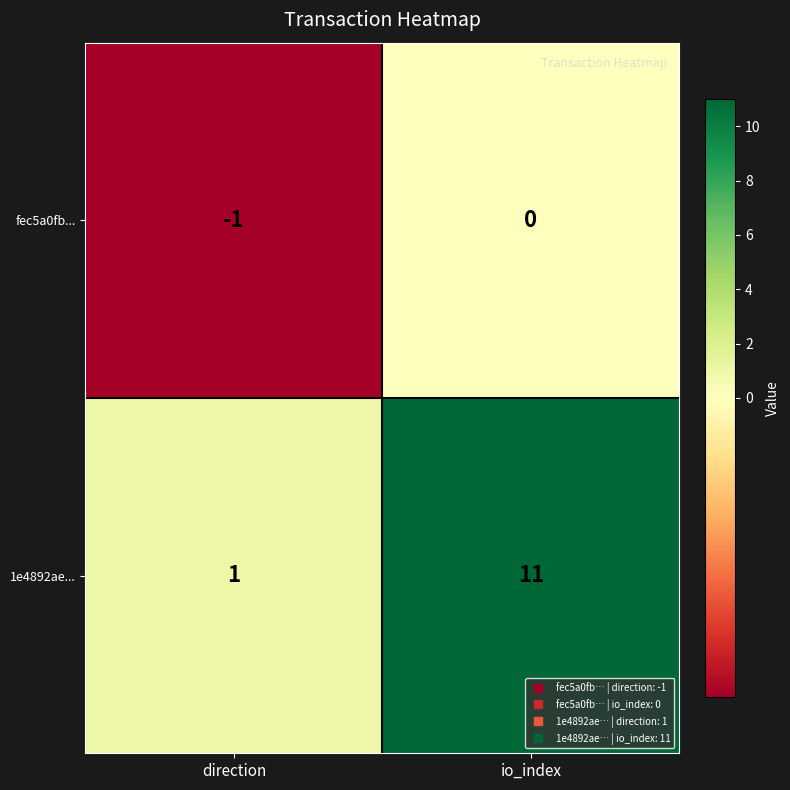

What is the average value of the 1e4892ae... series?

6